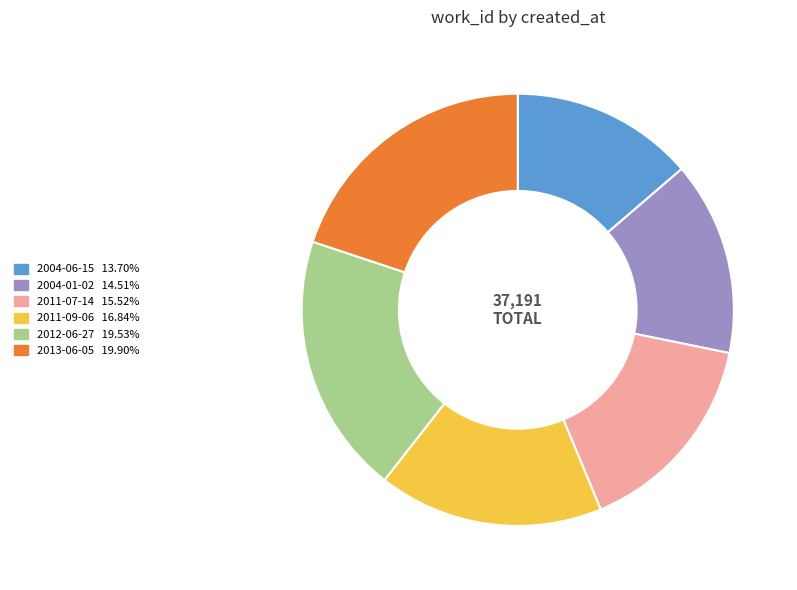

Approximately how many times larger is the value at 2004-06-15 compared to 2013-06-05?

0.7